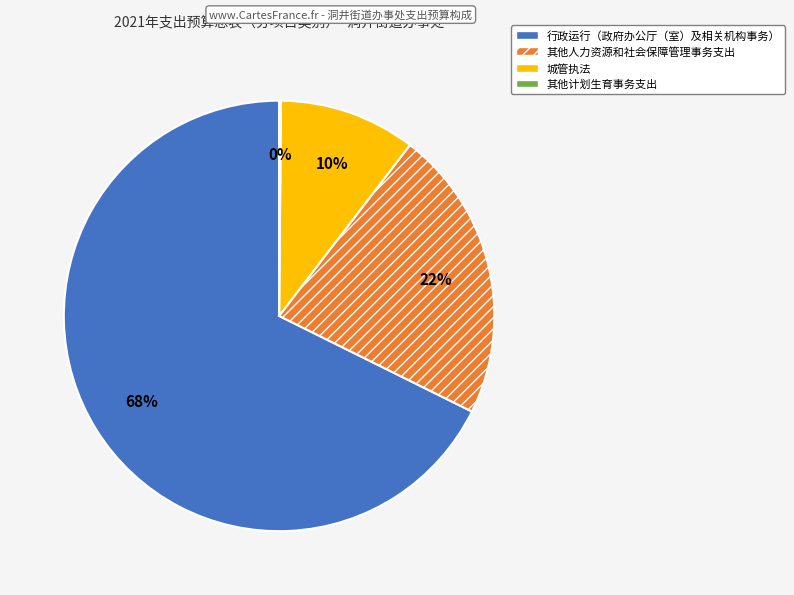

What is the majority slice?

行政运行（政府办公厅（室）及相关机构事务）